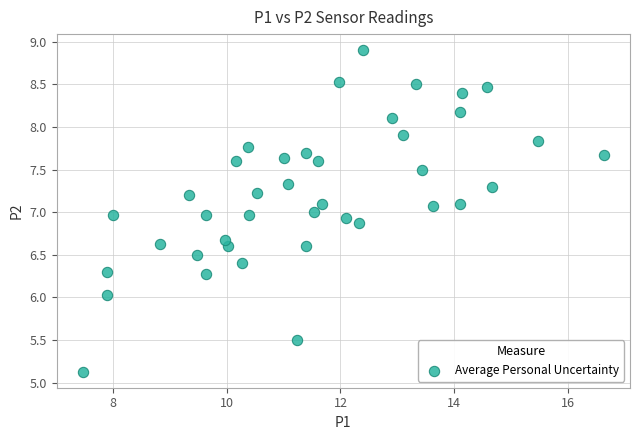

What is the range of Y values (max minus min)?

3.8